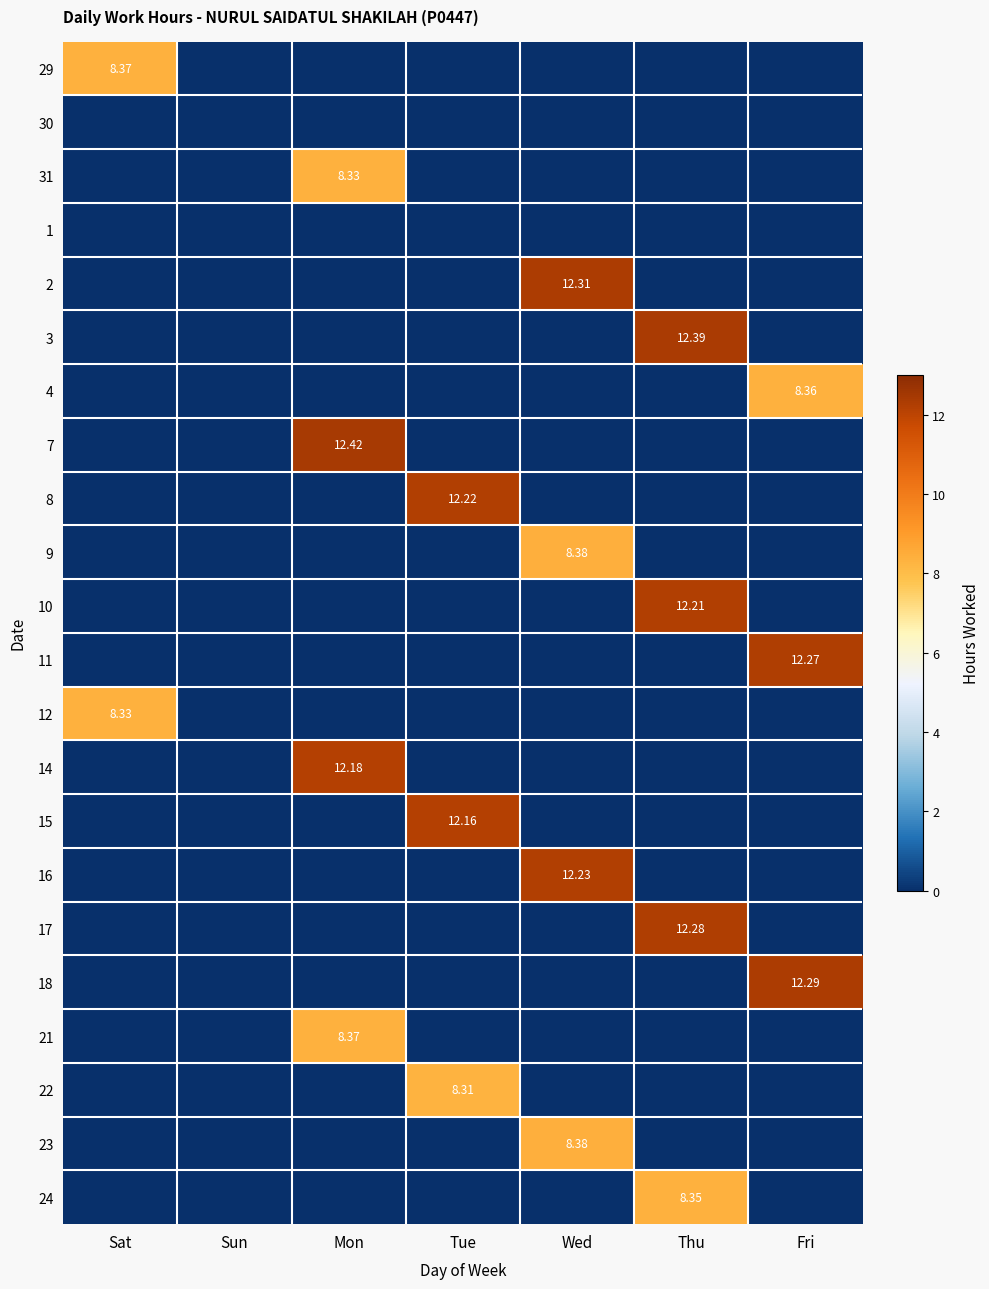

Is it true that 8 equals -6.2 at Sat?

False